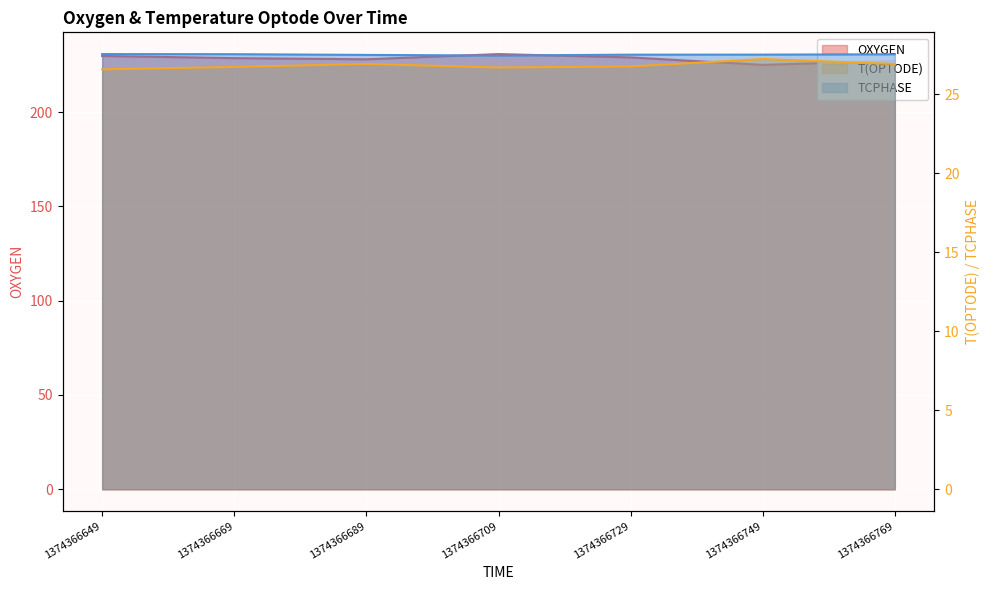

In TCPHASE, how many points are lower than both neighbors (excluding endpoints)?

1